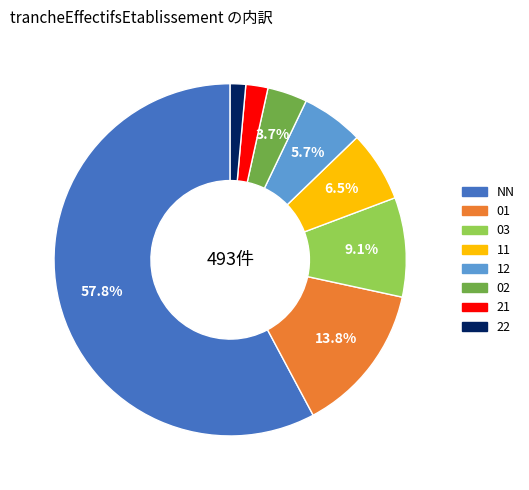

Is there a majority slice in this chart?

Yes